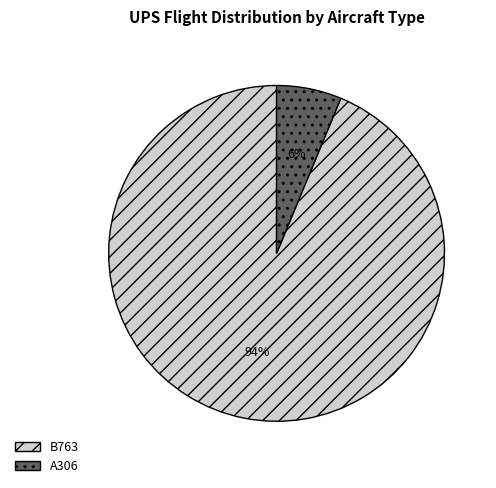

The A306 slice represents 6% of the pie. True or false?

True